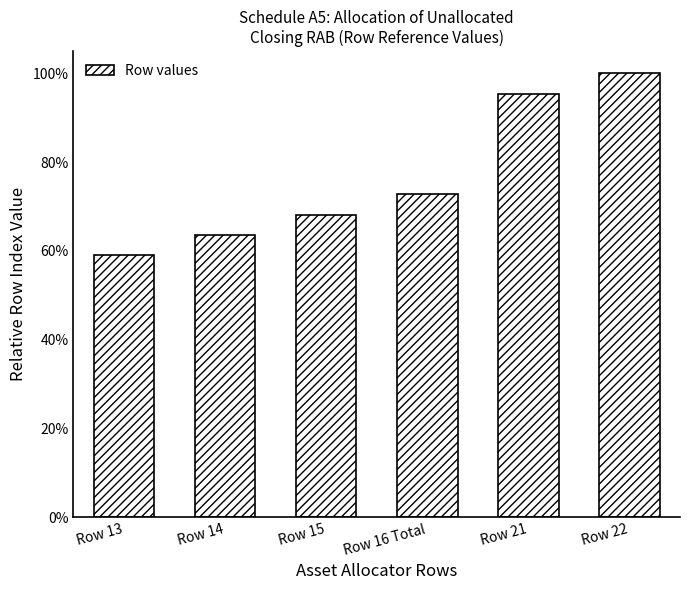

Reading left to right, what are all the values shown in this chart?

0.6	0.6	0.7	0.7	1.0	1.0